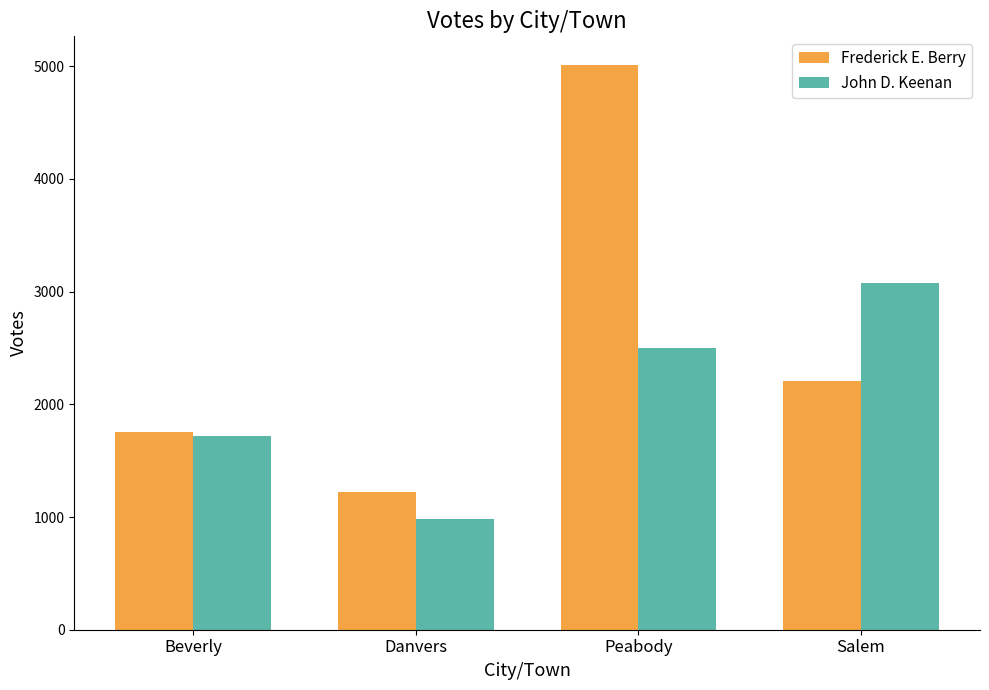

What are all the series names shown in the legend?

Frederick E. Berry, John D. Keenan